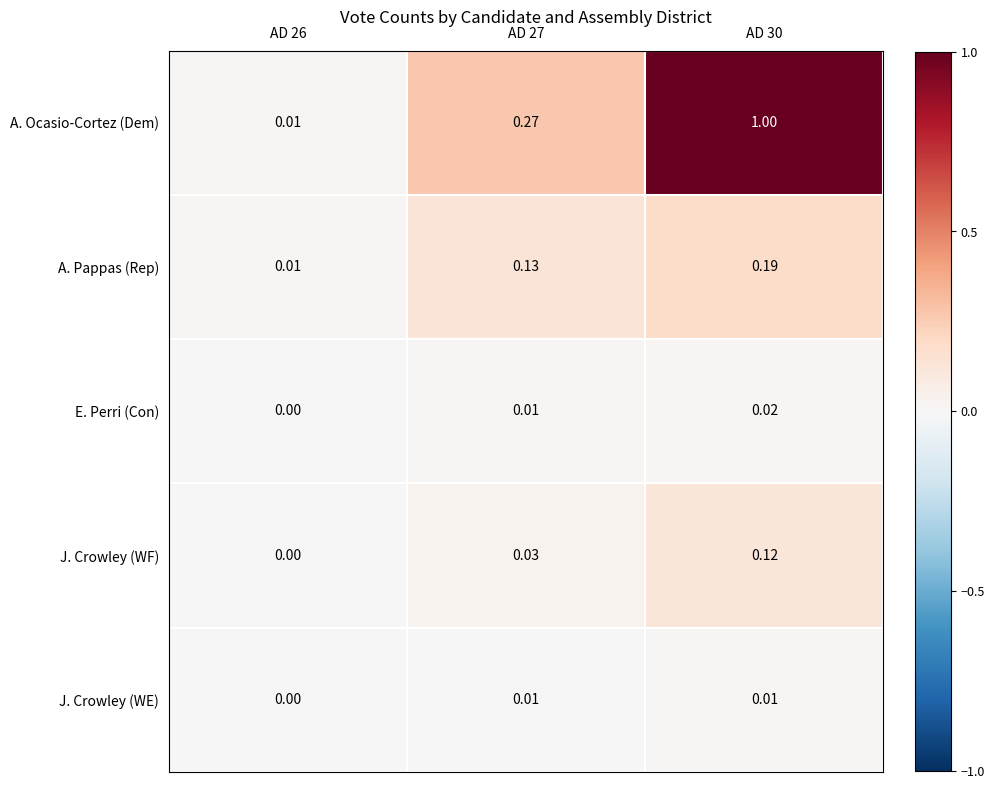

Which series changed the most between AD 26 and AD 30?

A. Ocasio-Cortez (Dem)